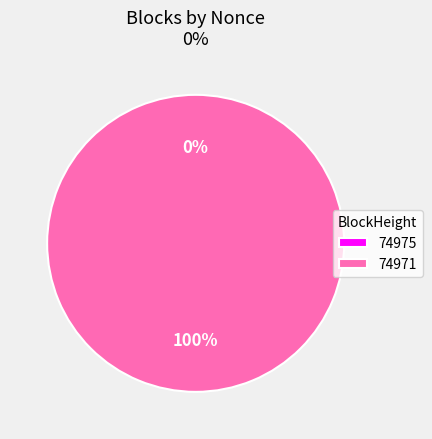

True or false: 74971 accounts for 99% of the total.

False